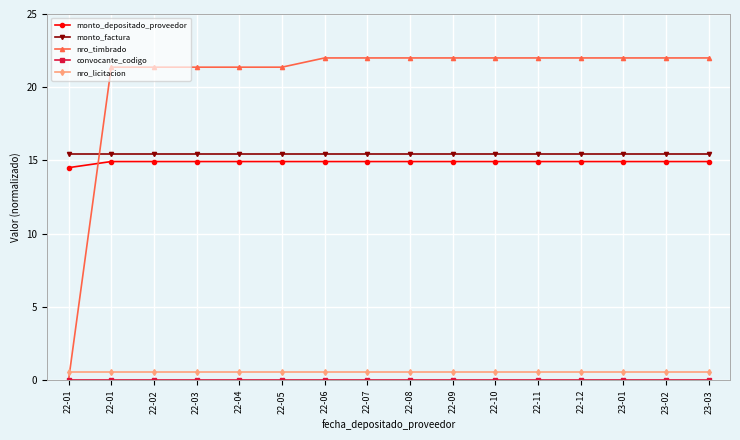

What value does the monto_factura series have at 22-01?

15.4